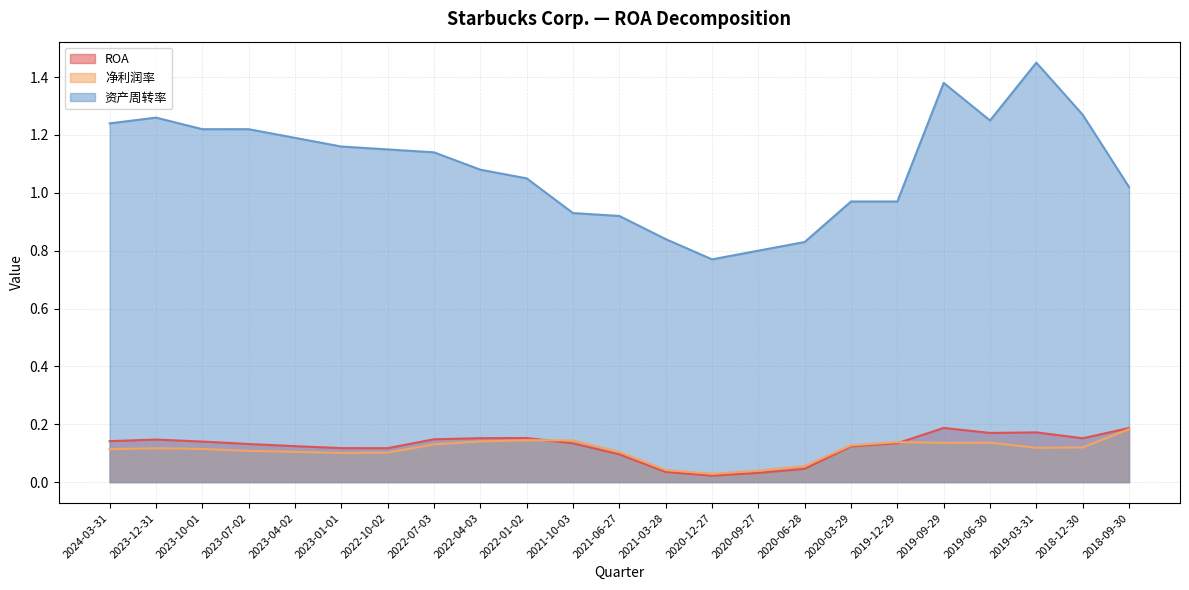

Is the value of 资产周转率 at 2018-12-30 greater than the value of 净利润率 at 2023-07-02?

Yes